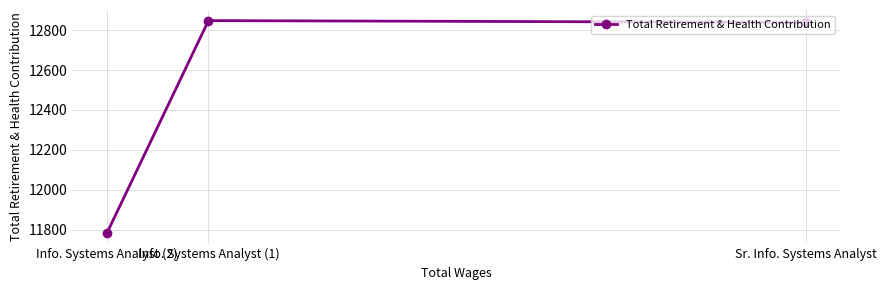

What value does the data have at Sr. Info. Systems Analyst, to the nearest 100?

12800